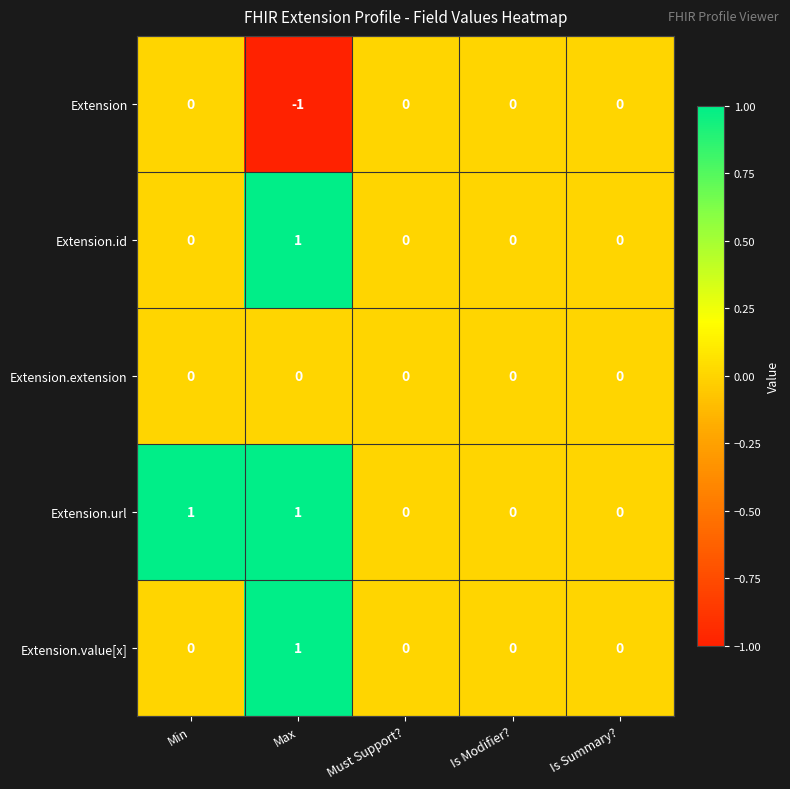

True or false: Extension.extension has a value of 0 at Is Summary?.

True